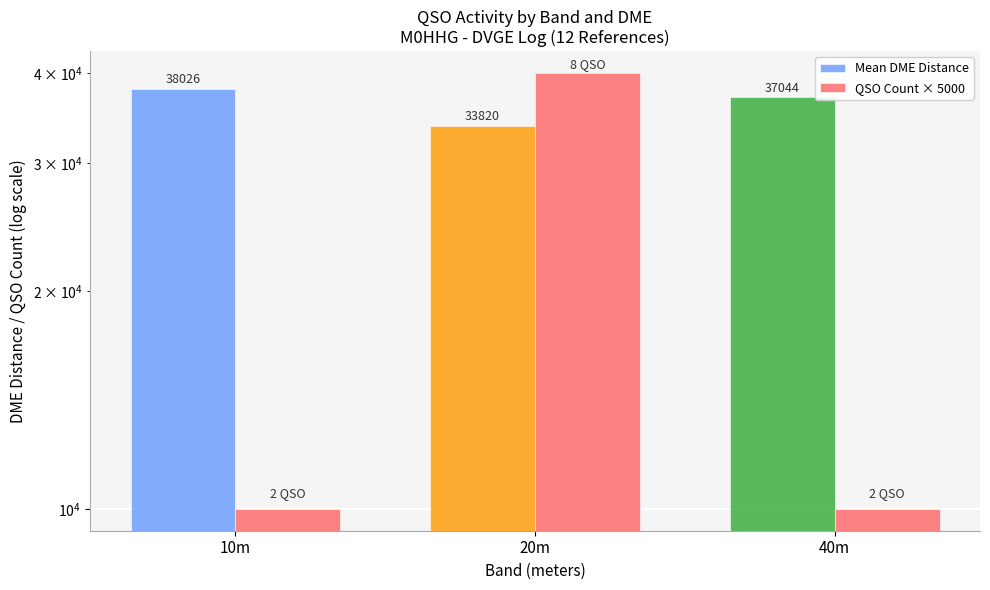

What is the approximate value of Mean DME Distance at 20m?

33820.0